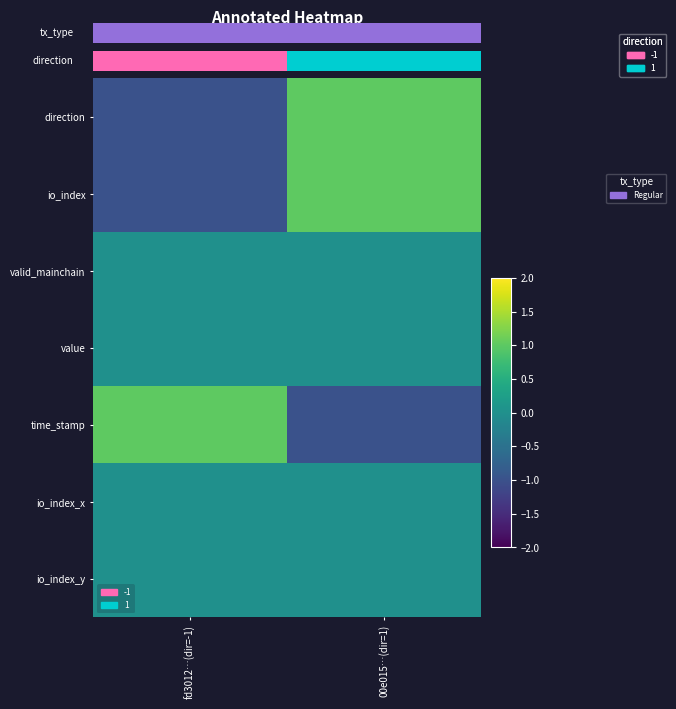

Is the value of direction at fd3012…(dir=-1) greater than the value of io_index_x at fd3012…(dir=-1)?

No